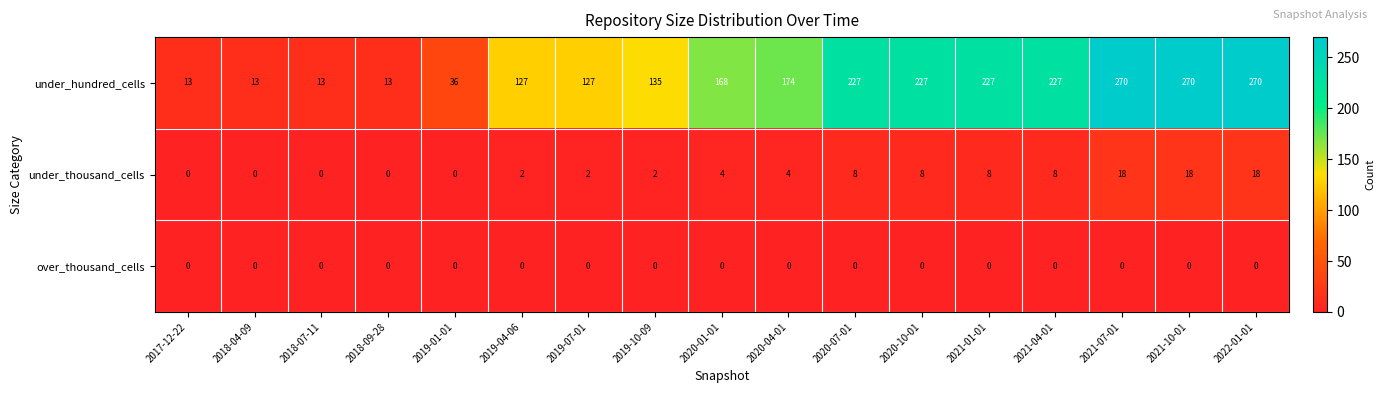

Which series changed the most between 2018-07-11 and 2021-04-01?

under_hundred_cells